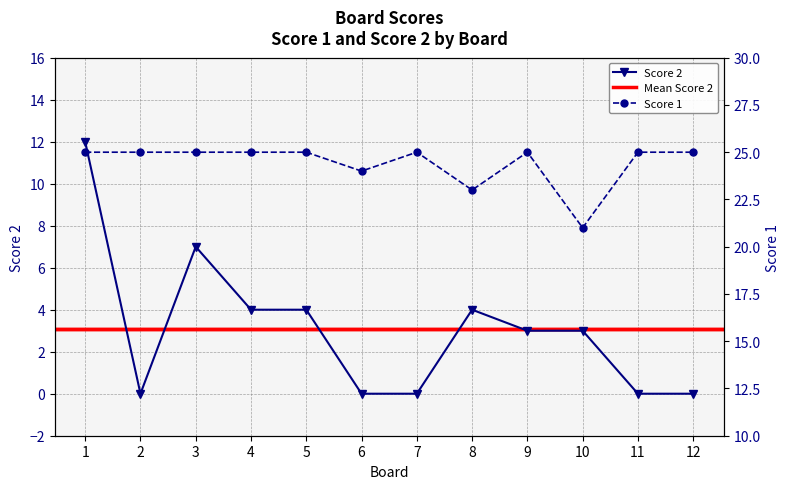

What is the average value of the Score 2 series?

3